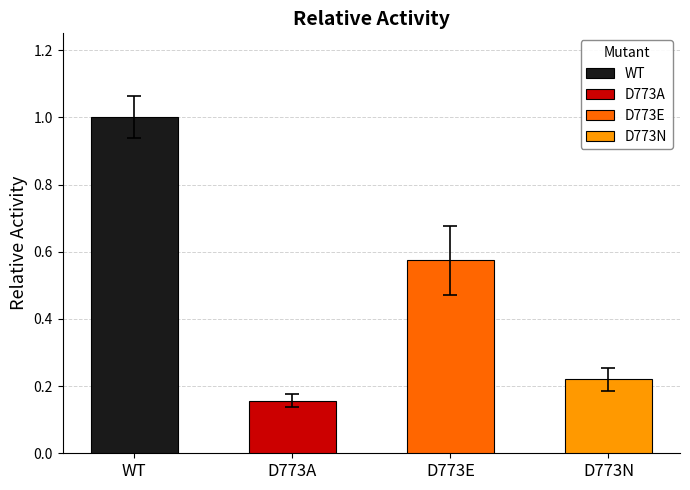

Are the bars horizontal?

No